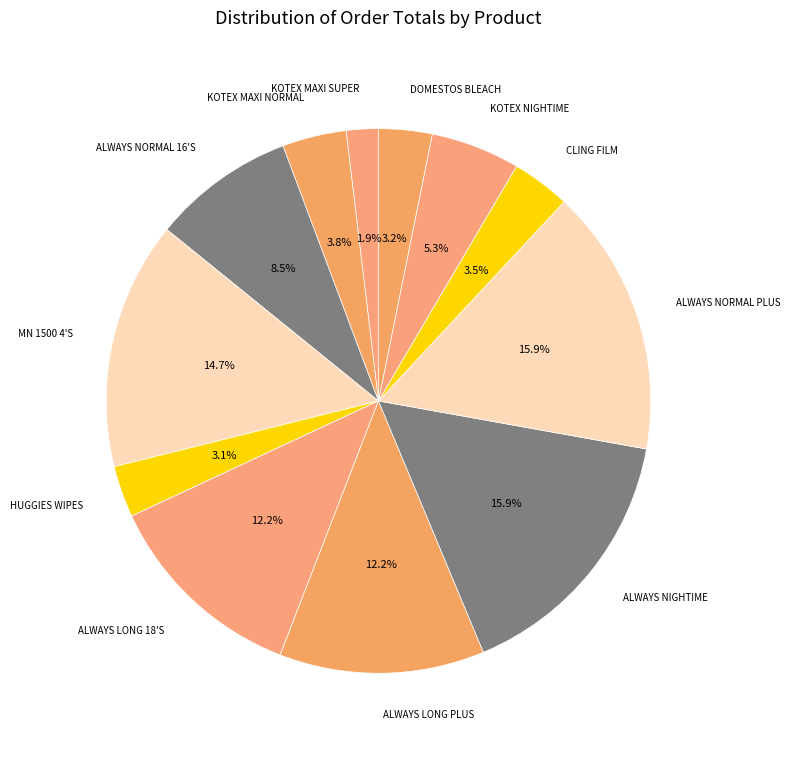

To the nearest percent, what is the difference between the largest and smallest slice percentages?

14%